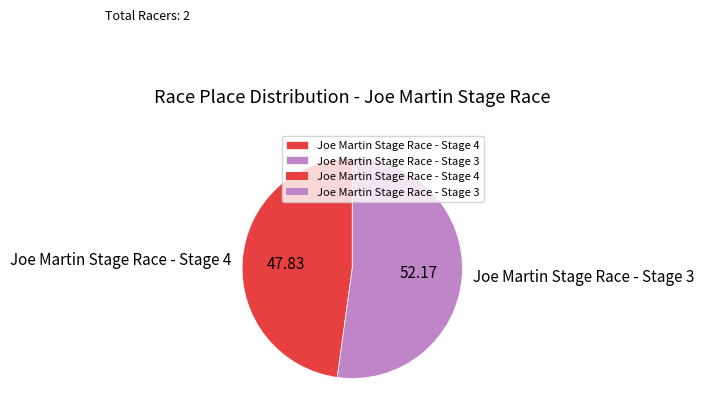

Which slice is the smallest?

Joe Martin Stage Race - Stage 4